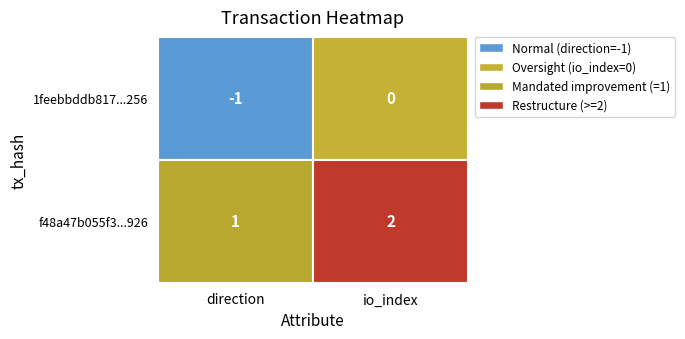

Reading left to right, list all the values displayed in this chart.

1feebbddb817a1cc5e13dd6222959e90f0b1256: 0=-1	1=0
f48a47b055f327621e2a92c470e4a12a7155926: 0=1	1=2